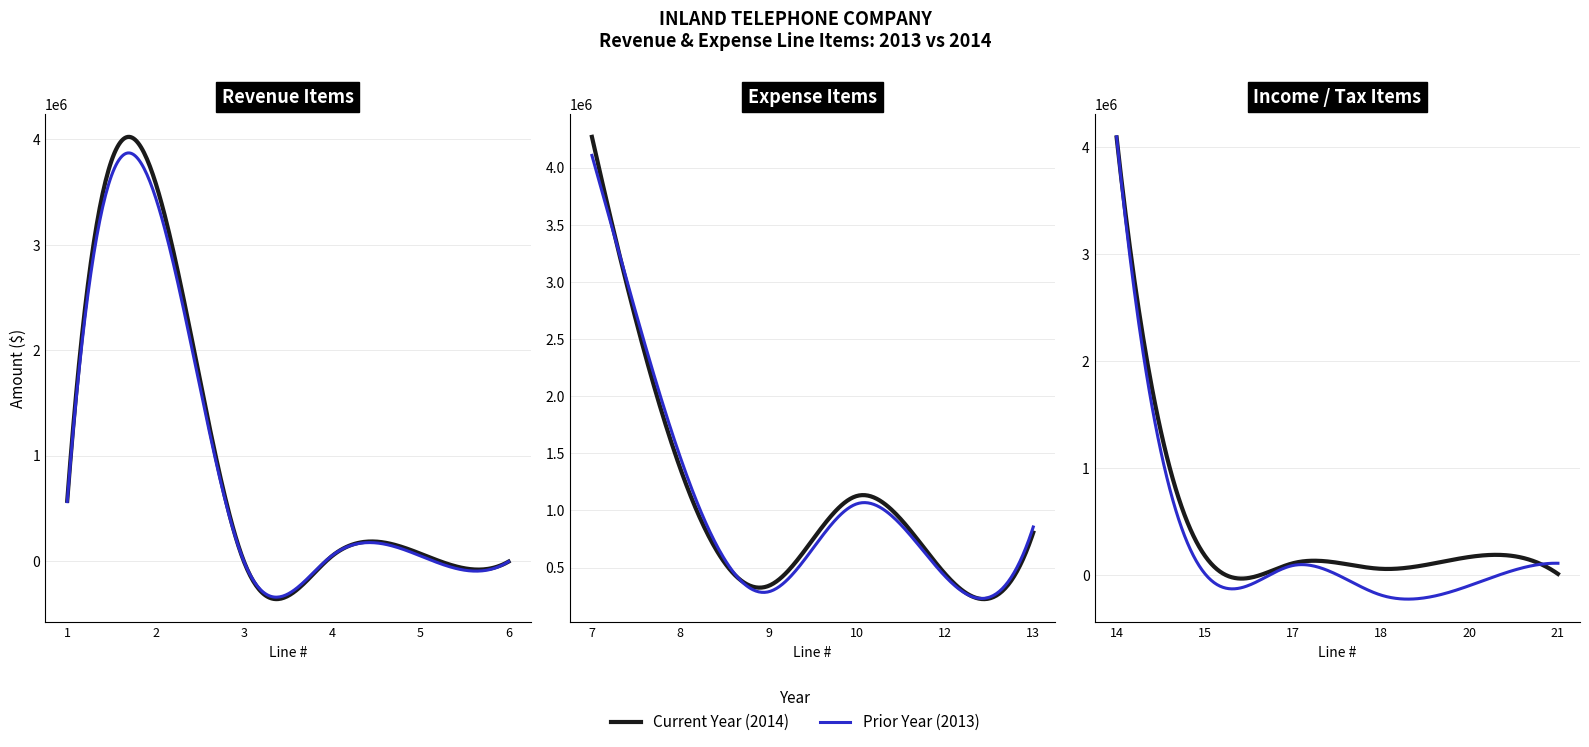

Which series ends up on top after the final intersection of Prior Year (2013) and Current Year (2014)?

Prior Year (2013)